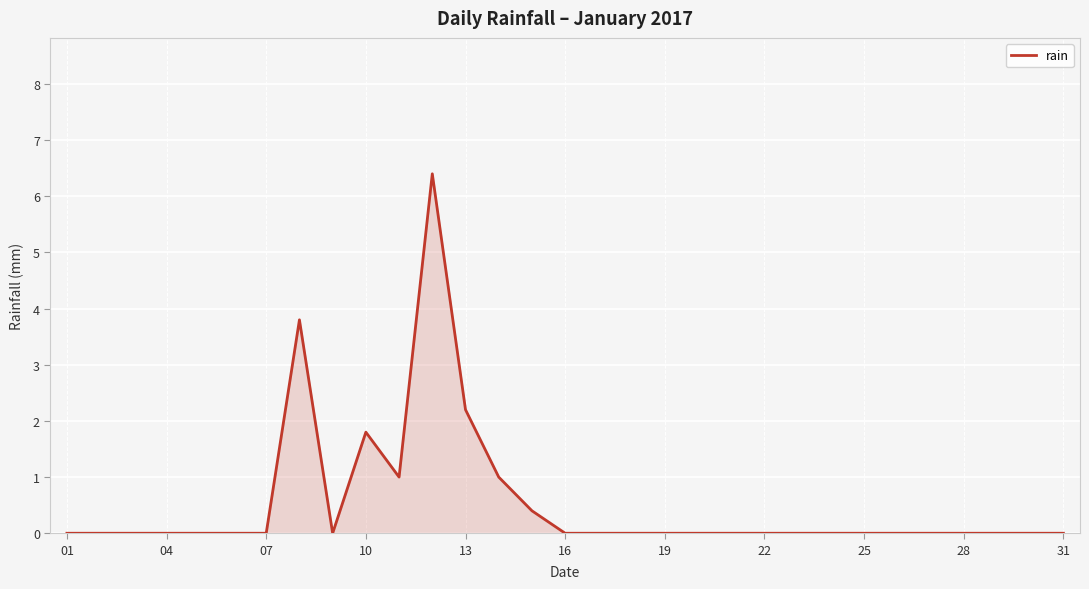

What is the difference between the maximum and minimum values?

6.4